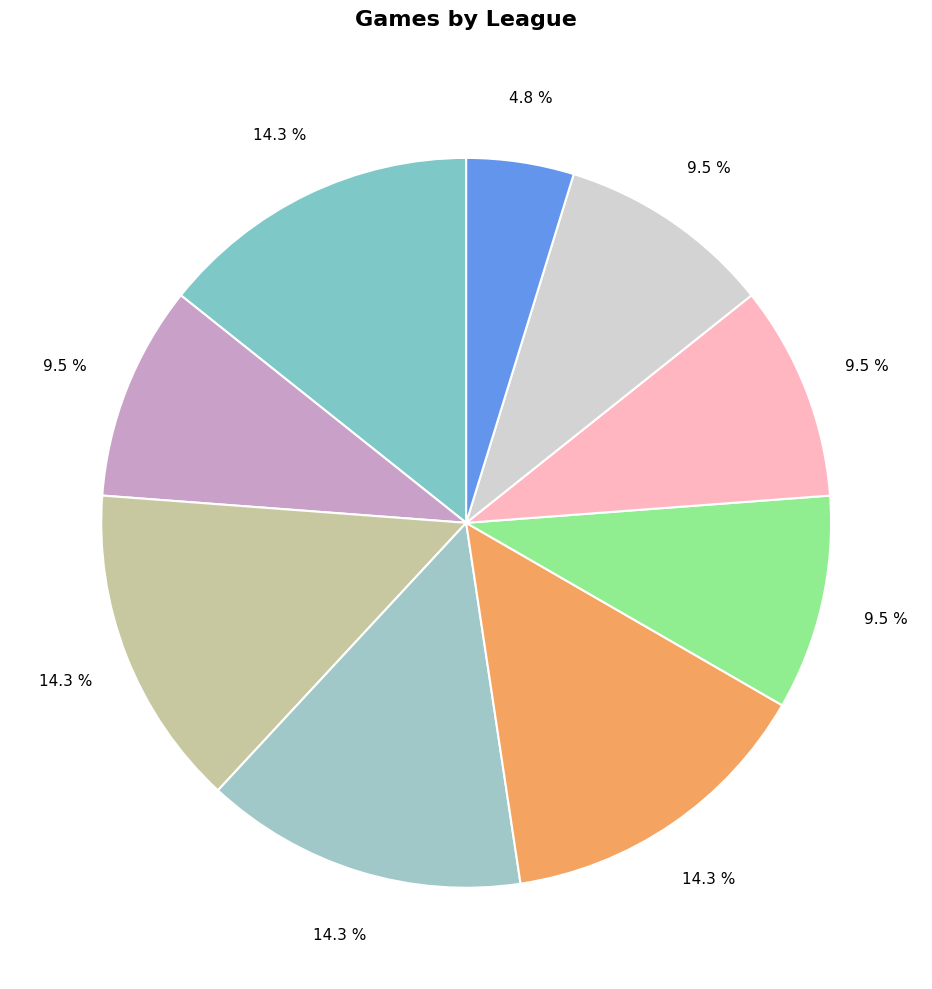

Rank the categories by value from highest to lowest.

נערים א מחוזית צפון, נערים ב עמקים, א צפון, נערים א ארצית צפון, ילדים ב גלבוע, ב צפון, ילדים א לאומית צפון, א נשים צפון, קט סל א עמקים